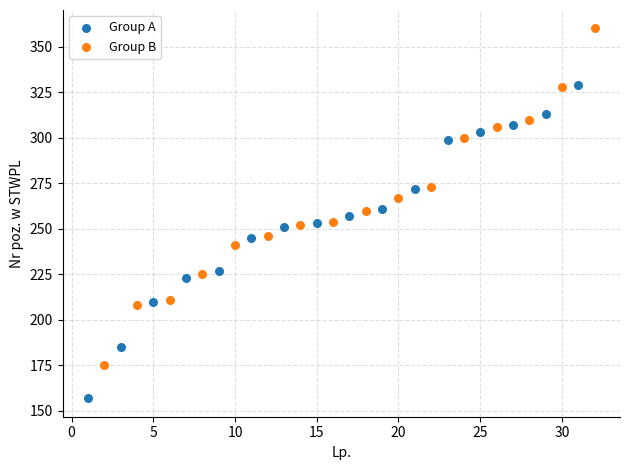

What are all the series names shown in the legend?

Group A, Group B